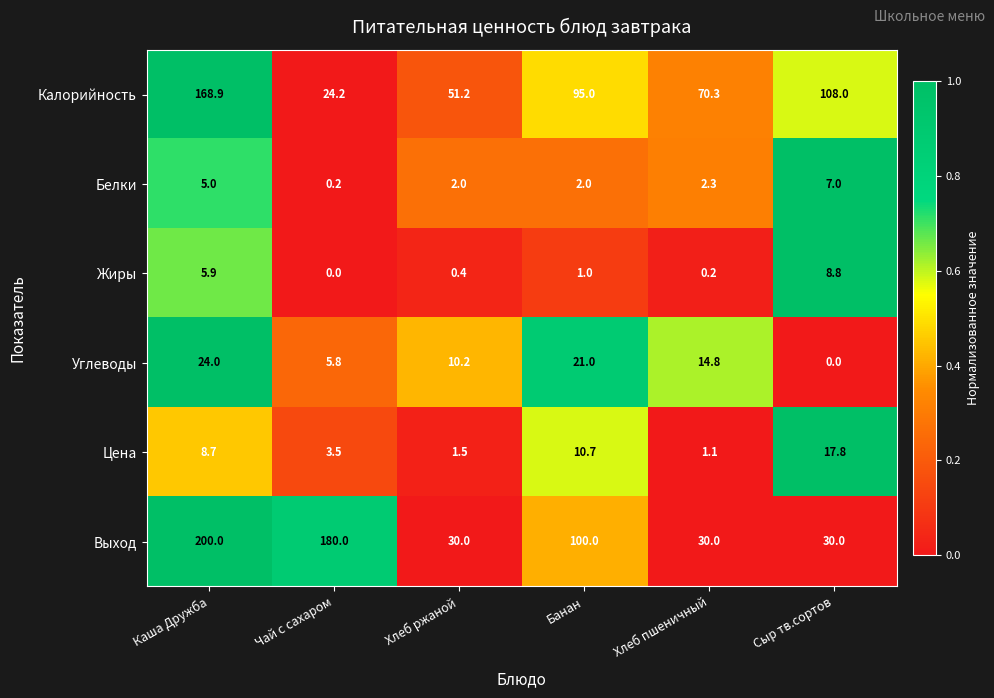

Rank the series by their maximum value, from lowest to highest.

Белки, Жиры, Цена, Углеводы, Калорийность, Выход